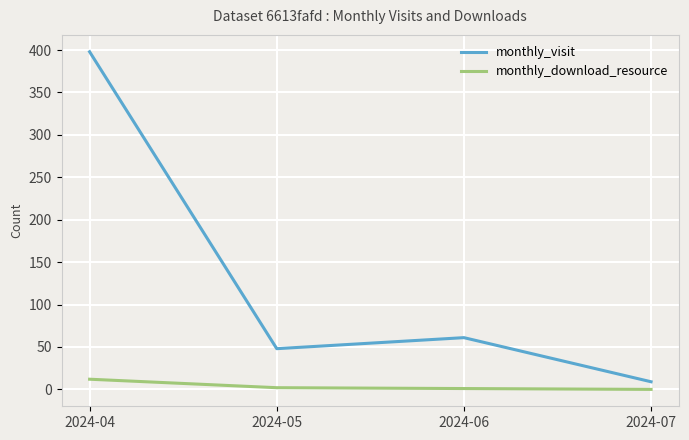

Where is monthly_visit nearest to the value 203?

2024-06